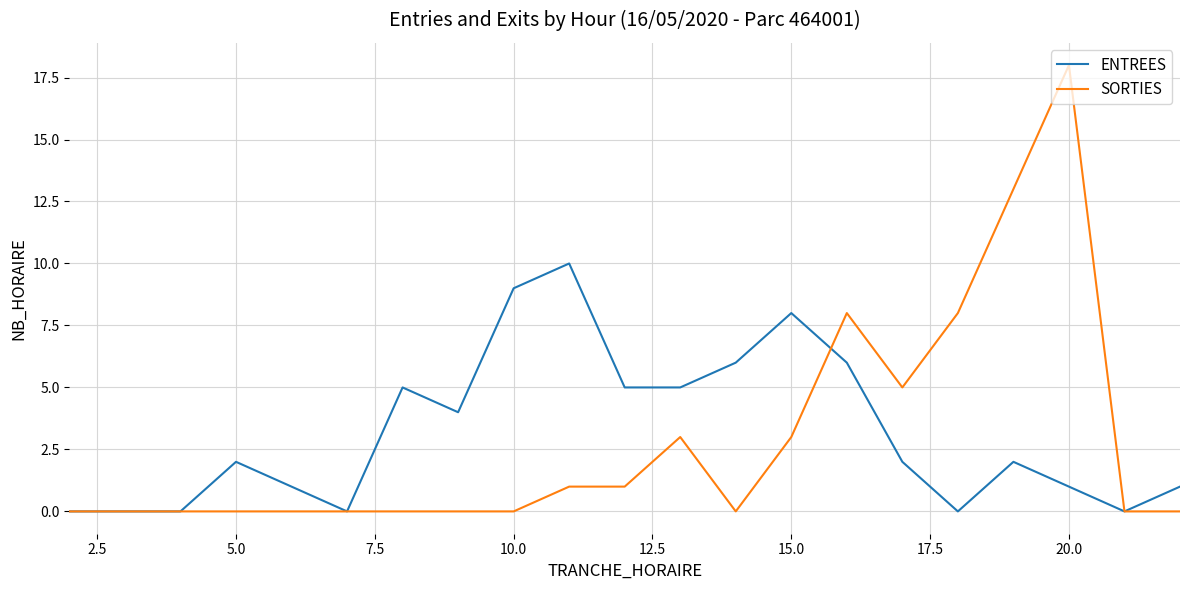

What is the sum of all ENTREES values?

67